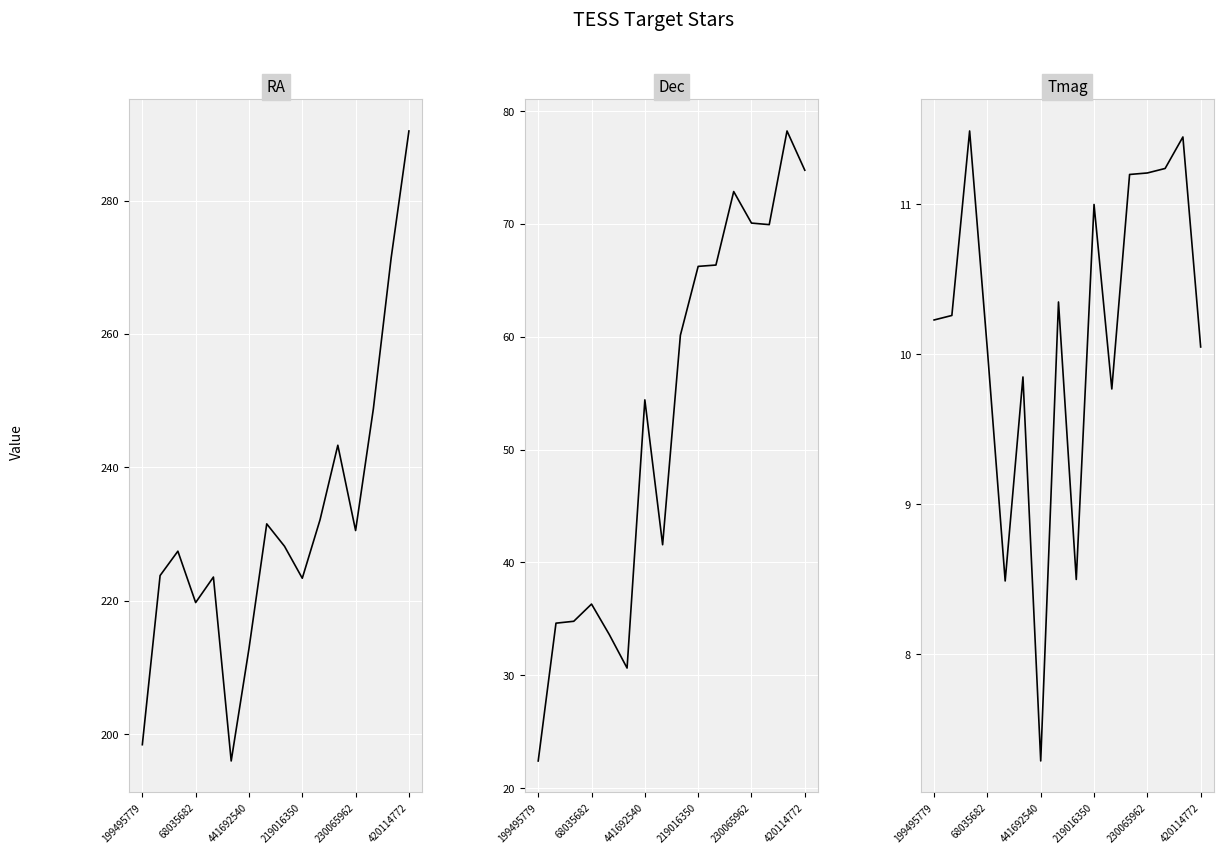

Which series changed the most between 441692540 and 219016350?

Dec